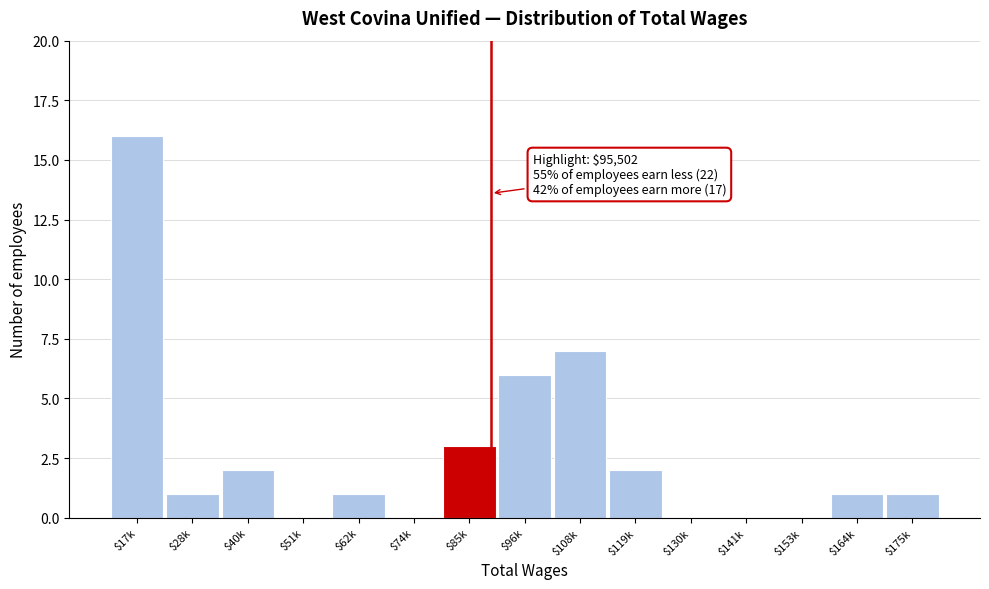

What is the greatest value displayed?

16